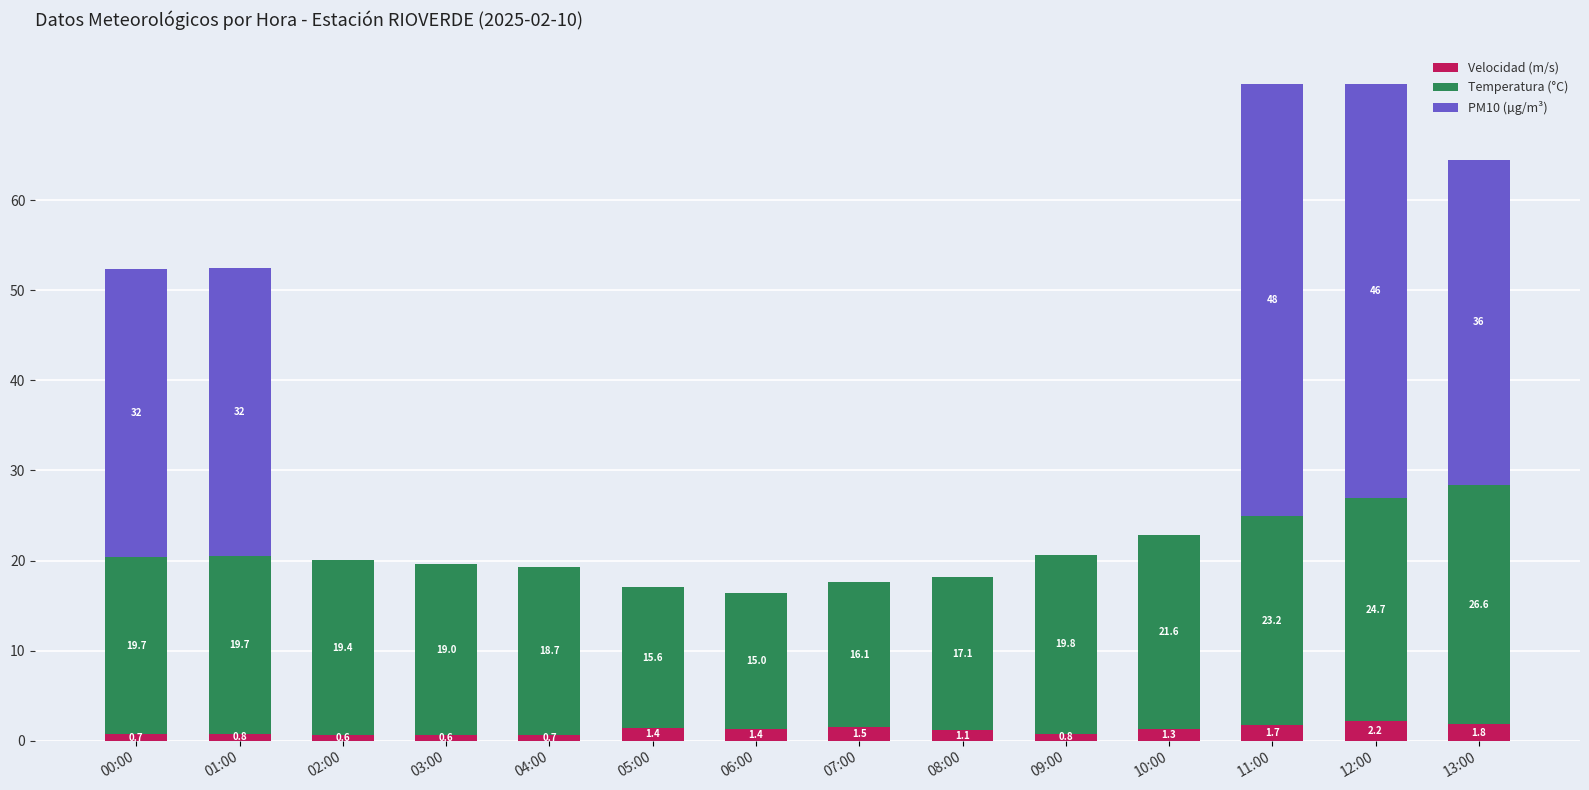

At which label does Velocidad (m/s) first exceed 1?

05:00